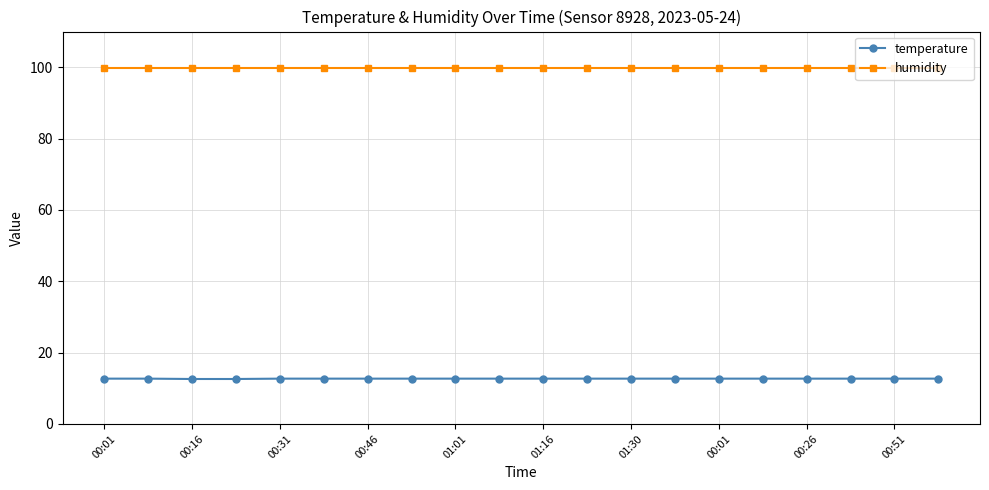

What is the sum of all temperature values?

253.8